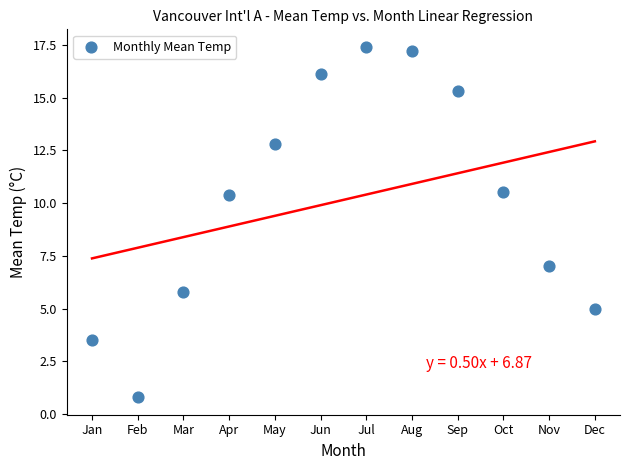

What is the average X value?

6.5